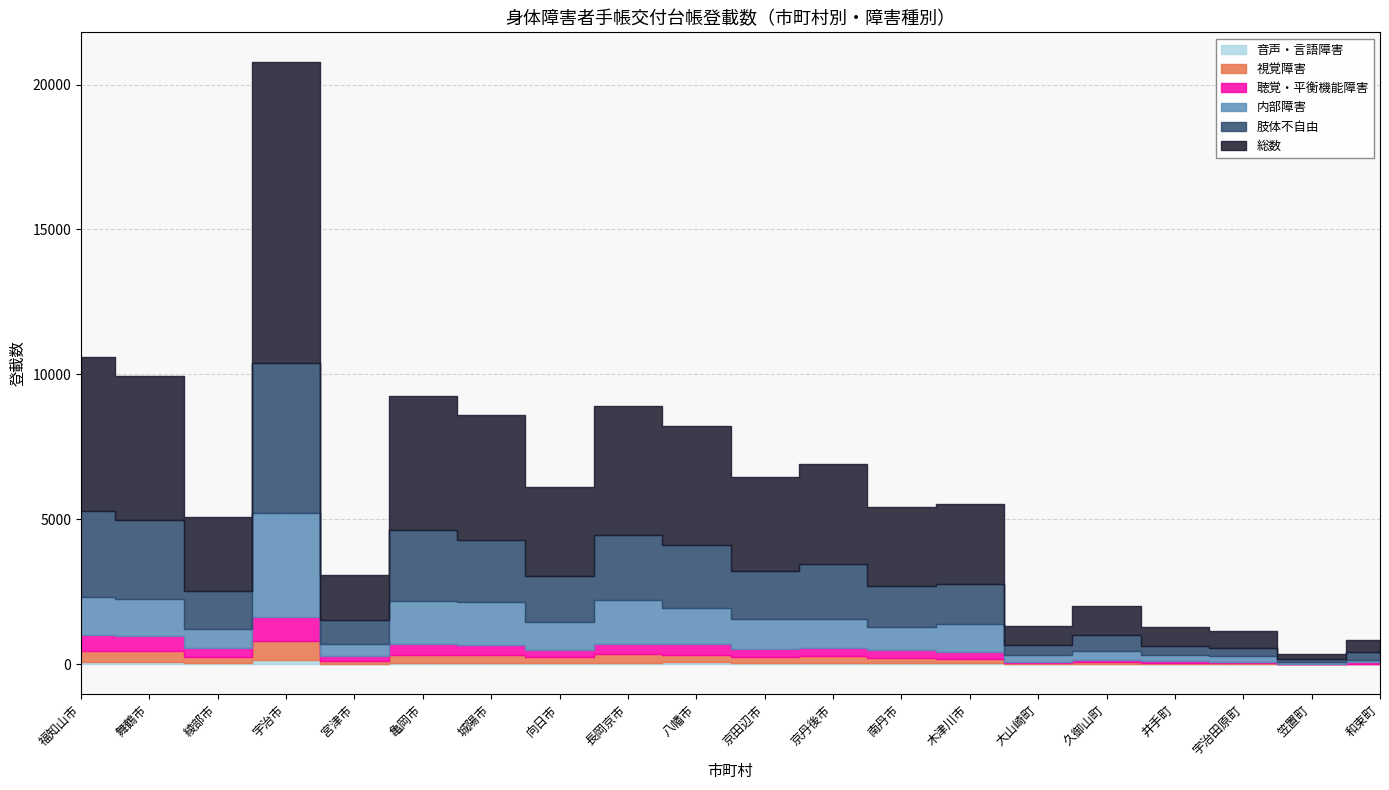

Is it true that 聴覚・平衡機能障害 equals 19 at 笠置町?

False